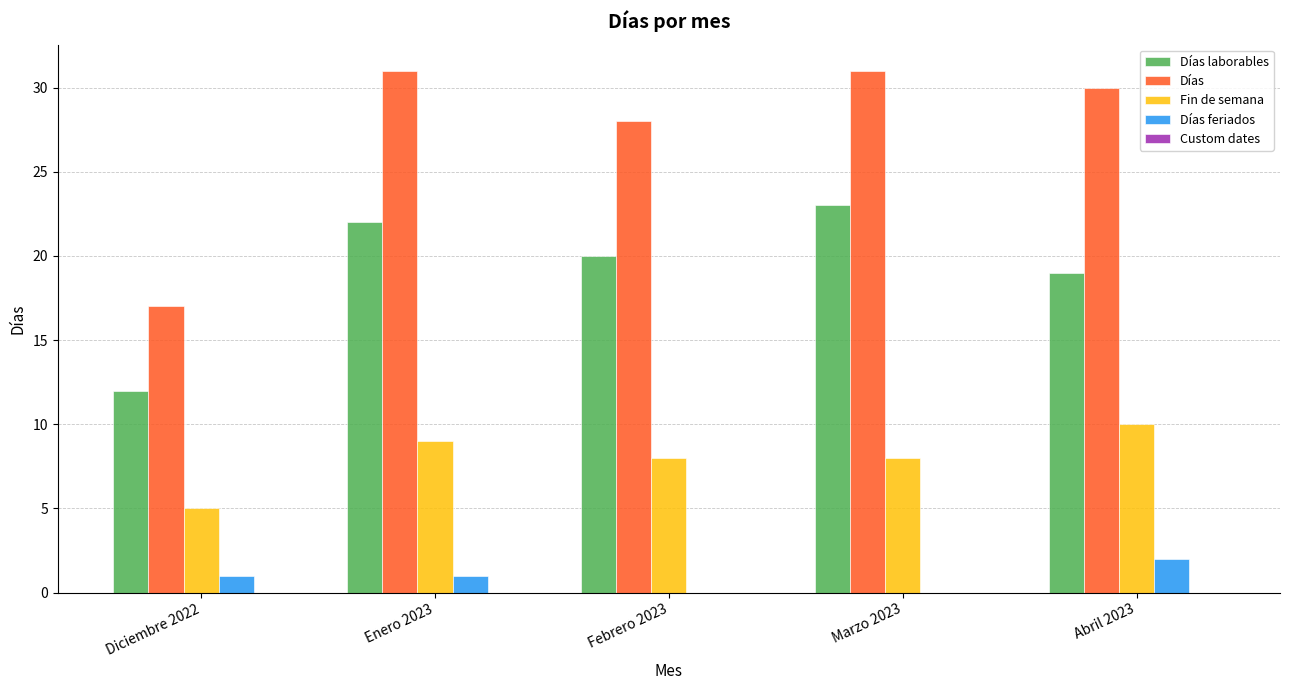

Is it true that Días equals 53 at Enero 2023?

False